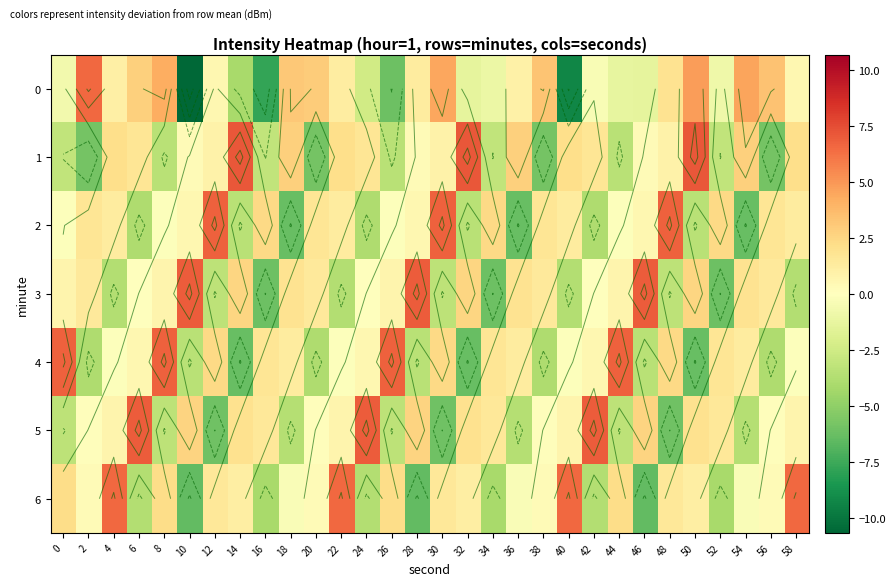

What is the minimum value for 4?

-6.3